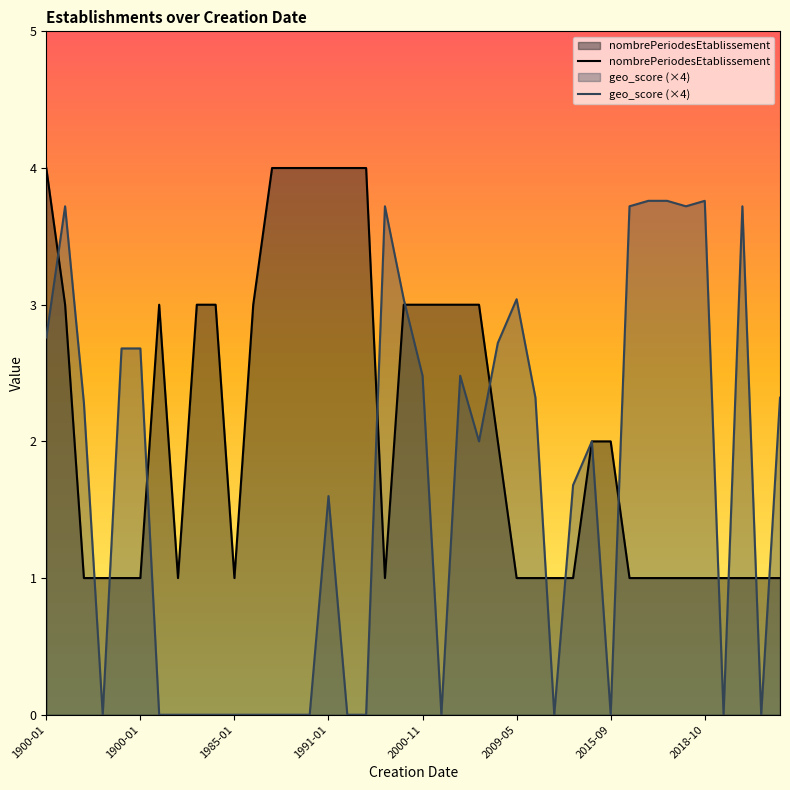

Rank the series at 1991-01 from lowest to highest value.

geo_score (×4), nombrePeriodesEtablissement